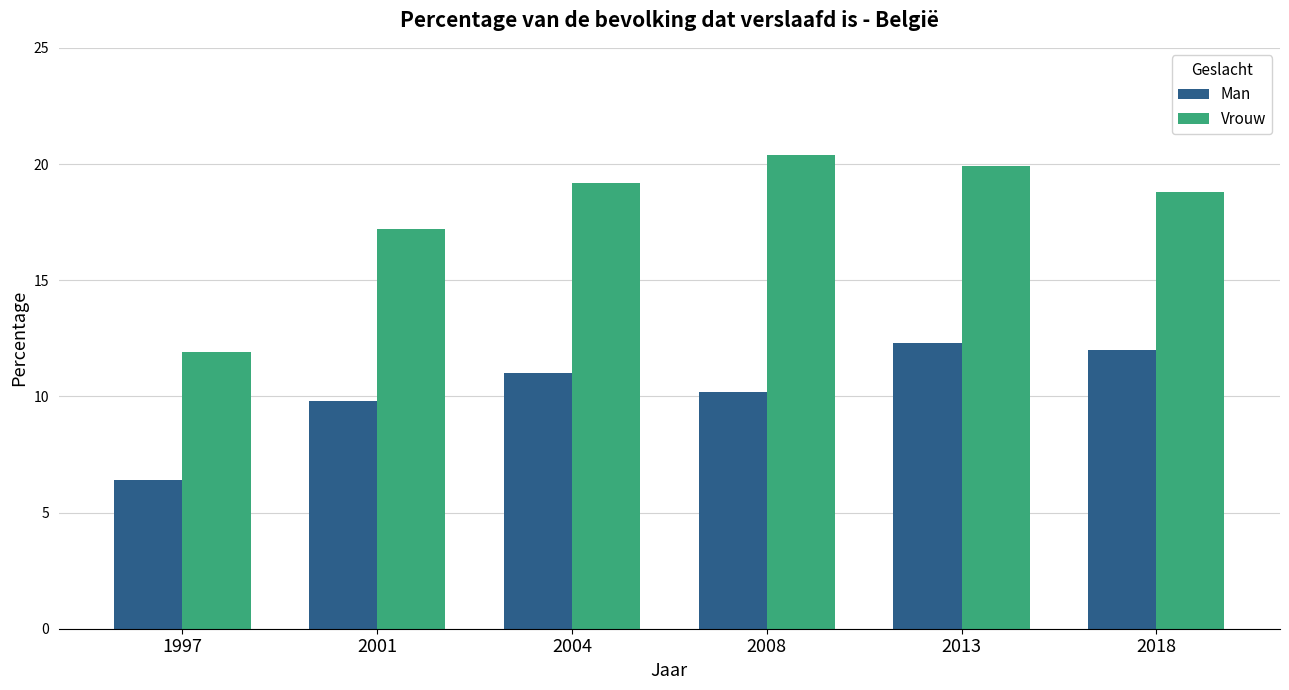

What is the total value across all series at 1997?

18.3